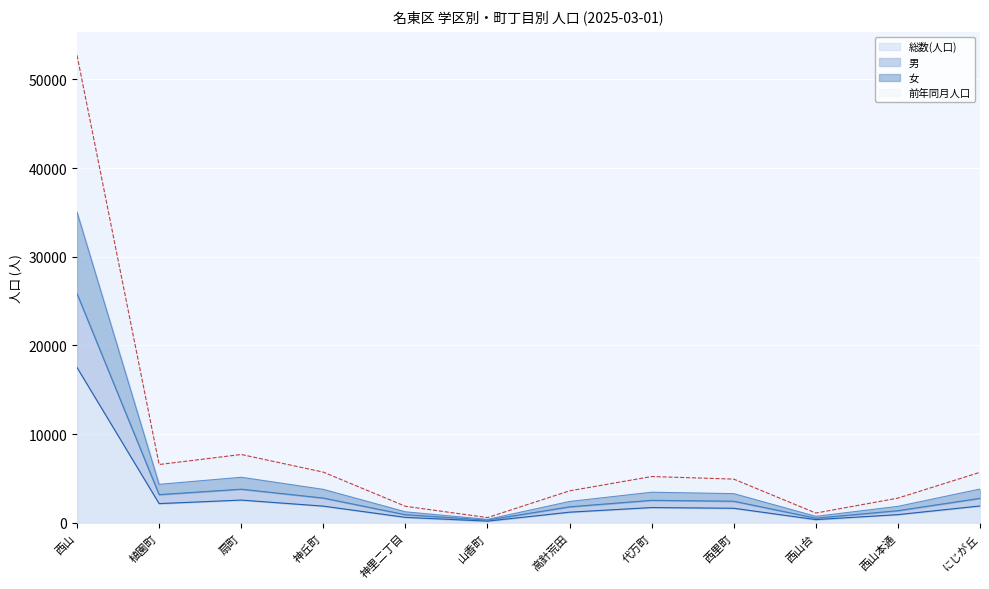

What is the label of the 11th point from the left?

西山本通